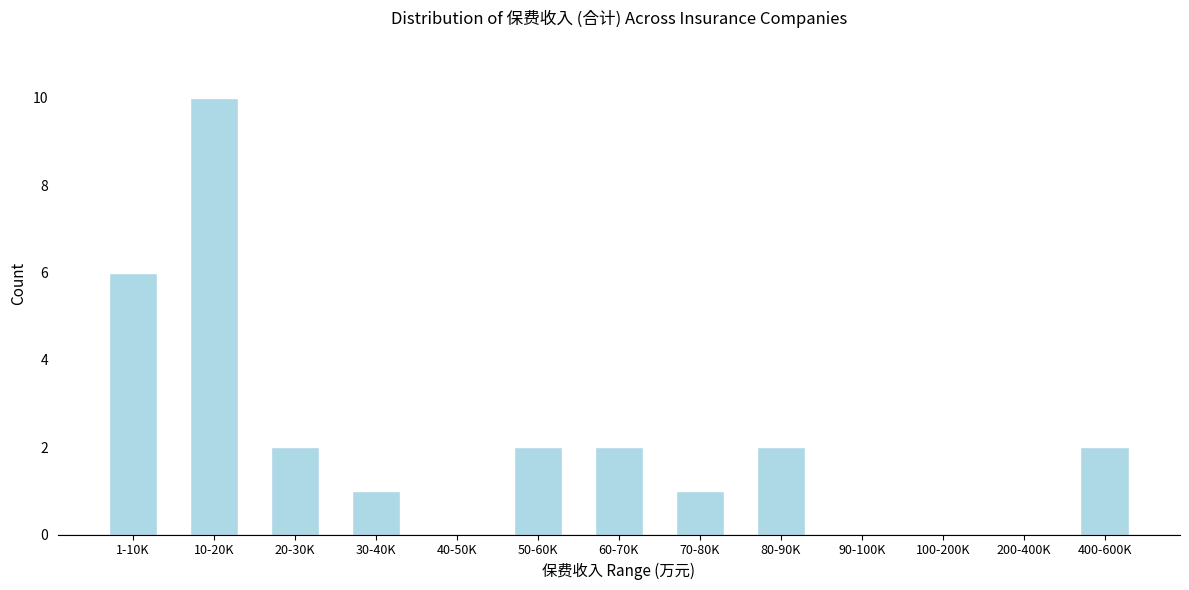

Reading right to left, list all the values displayed in this chart.

400-600K=2	200-400K=0	100-200K=0	90-100K=0	80-90K=2	70-80K=1	60-70K=2	50-60K=2	40-50K=0	30-40K=1	20-30K=2	10-20K=10	1-10K=6